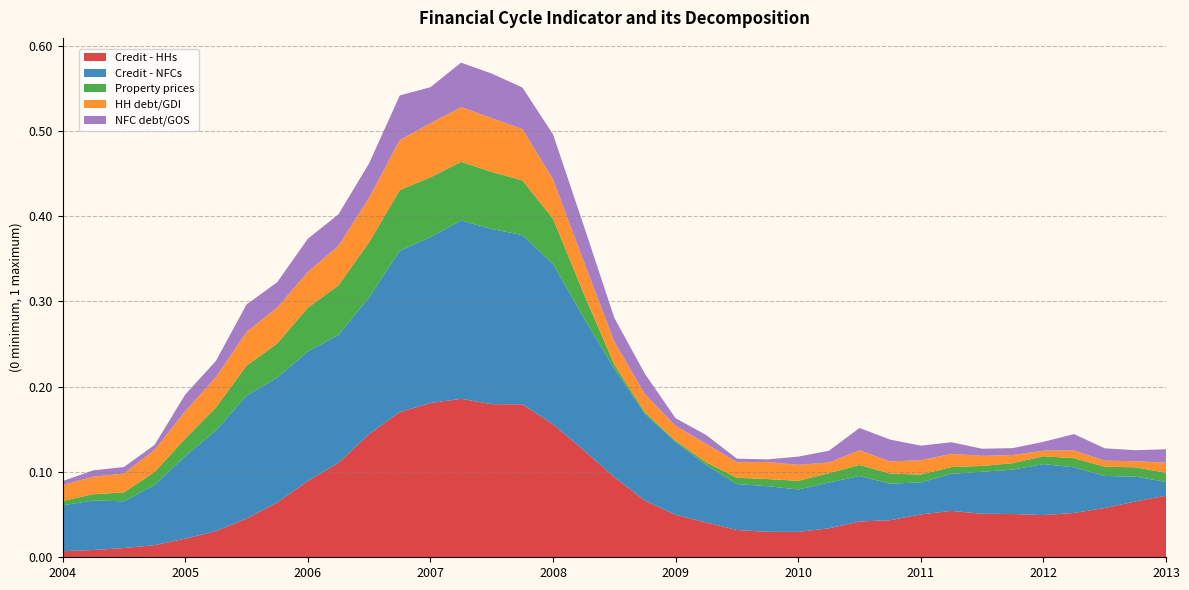

Reading left to right, what are all the values shown in this chart?

Credit - HHs: 2004-12-31=0.0	2005-03-31=0.0	2005-06-30=0.0	2005-09-30=0.0	2005-12-31=0.0	2006-03-31=0.0	2006-06-30=0.0	2006-09-30=0.1	2006-12-31=0.1	2007-03-31=0.1	2007-06-30=0.1	2007-09-30=0.2	2007-12-31=0.2	2008-03-31=0.2	2008-06-30=0.2	2008-09-30=0.2	2008-12-31=0.2	2009-03-31=0.1	2009-06-30=0.1	2009-09-30=0.1	2009-12-31=0.0	2010-03-31=0.0	2010-06-30=0.0	2010-09-30=0.0	2010-12-31=0.0	2011-03-31=0.0	2011-06-30=0.0	2011-09-30=0.0	2011-12-31=0.1	2012-03-31=0.1	2012-06-30=0.1	2012-09-30=0.1	2012-12-31=0.0	2013-03-31=0.1	2013-06-30=0.1	2013-09-30=0.1	2013-12-31=0.1
Credit - NFCs: 2004-12-31=0.1	2005-03-31=0.1	2005-06-30=0.1	2005-09-30=0.1	2005-12-31=0.1	2006-03-31=0.1	2006-06-30=0.1	2006-09-30=0.1	2006-12-31=0.2	2007-03-31=0.1	2007-06-30=0.2	2007-09-30=0.2	2007-12-31=0.2	2008-03-31=0.2	2008-06-30=0.2	2008-09-30=0.2	2008-12-31=0.2	2009-03-31=0.2	2009-06-30=0.1	2009-09-30=0.1	2009-12-31=0.1	2010-03-31=0.1	2010-06-30=0.1	2010-09-30=0.1	2010-12-31=0.0	2011-03-31=0.1	2011-06-30=0.1	2011-09-30=0.0	2011-12-31=0.0	2012-03-31=0.0	2012-06-30=0.0	2012-09-30=0.1	2012-12-31=0.1	2013-03-31=0.1	2013-06-30=0.0	2013-09-30=0.0	2013-12-31=0.0
Property prices: 2004-12-31=0.0	2005-03-31=0.0	2005-06-30=0.0	2005-09-30=0.0	2005-12-31=0.0	2006-03-31=0.0	2006-06-30=0.0	2006-09-30=0.0	2006-12-31=0.1	2007-03-31=0.1	2007-06-30=0.1	2007-09-30=0.1	2007-12-31=0.1	2008-03-31=0.1	2008-06-30=0.1	2008-09-30=0.1	2008-12-31=0.1	2009-03-31=0.0	2009-06-30=0.0	2009-09-30=0.0	2009-12-31=0.0	2010-03-31=0.0	2010-06-30=0.0	2010-09-30=0.0	2010-12-31=0.0	2011-03-31=0.0	2011-06-30=0.0	2011-09-30=0.0	2011-12-31=0.0	2012-03-31=0.0	2012-06-30=0.0	2012-09-30=0.0	2012-12-31=0.0	2013-03-31=0.0	2013-06-30=0.0	2013-09-30=0.0	2013-12-31=0.0
HH debt/GDI: 2004-12-31=0.0	2005-03-31=0.0	2005-06-30=0.0	2005-09-30=0.0	2005-12-31=0.0	2006-03-31=0.0	2006-06-30=0.0	2006-09-30=0.0	2006-12-31=0.0	2007-03-31=0.0	2007-06-30=0.1	2007-09-30=0.1	2007-12-31=0.1	2008-03-31=0.1	2008-06-30=0.1	2008-09-30=0.1	2008-12-31=0.0	2009-03-31=0.0	2009-06-30=0.0	2009-09-30=0.0	2009-12-31=0.0	2010-03-31=0.0	2010-06-30=0.0	2010-09-30=0.0	2010-12-31=0.0	2011-03-31=0.0	2011-06-30=0.0	2011-09-30=0.0	2011-12-31=0.0	2012-03-31=0.0	2012-06-30=0.0	2012-09-30=0.0	2012-12-31=0.0	2013-03-31=0.0	2013-06-30=0.0	2013-09-30=0.0	2013-12-31=0.0
NFC debt/GOS: 2004-12-31=0.0	2005-03-31=0.0	2005-06-30=0.0	2005-09-30=0.0	2005-12-31=0.0	2006-03-31=0.0	2006-06-30=0.0	2006-09-30=0.0	2006-12-31=0.0	2007-03-31=0.0	2007-06-30=0.0	2007-09-30=0.1	2007-12-31=0.0	2008-03-31=0.1	2008-06-30=0.1	2008-09-30=0.0	2008-12-31=0.1	2009-03-31=0.0	2009-06-30=0.0	2009-09-30=0.0	2009-12-31=0.0	2010-03-31=0.0	2010-06-30=0.0	2010-09-30=0.0	2010-12-31=0.0	2011-03-31=0.0	2011-06-30=0.0	2011-09-30=0.0	2011-12-31=0.0	2012-03-31=0.0	2012-06-30=0.0	2012-09-30=0.0	2012-12-31=0.0	2013-03-31=0.0	2013-06-30=0.0	2013-09-30=0.0	2013-12-31=0.0